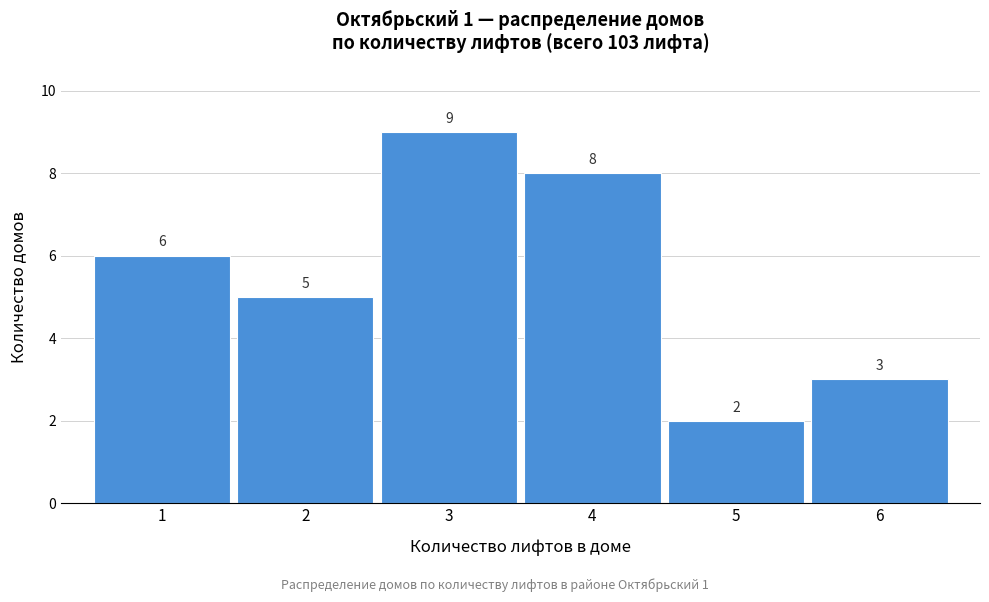

Reading left to right, what are all the values shown in this chart?

1=6	2=5	3=9	4=8	5=2	6=3